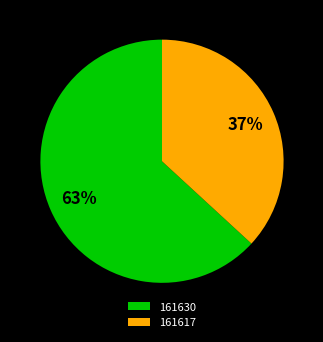

Is it true that 161617 is 50% of the pie?

False